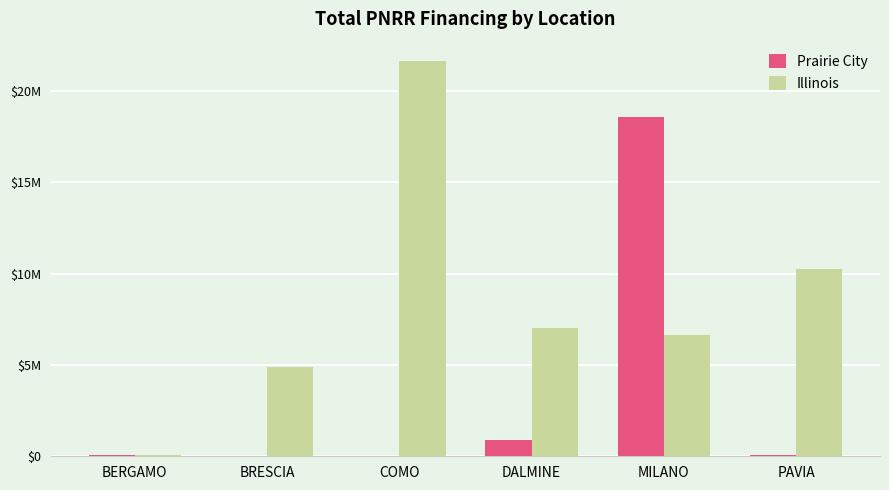

What are all the series names shown in the legend?

Prairie City, Illinois